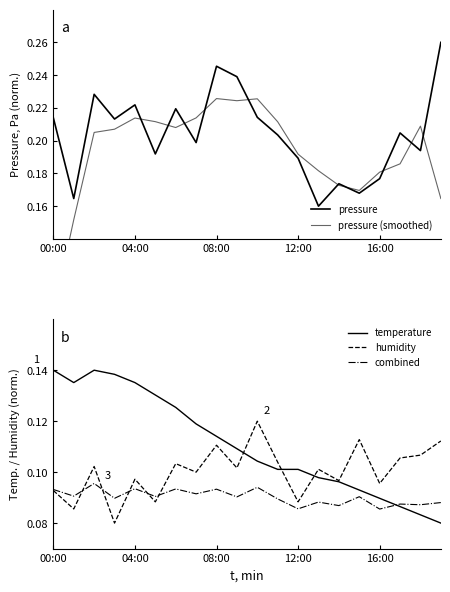

Reading right to left, list all the values displayed in this chart.

pressure: 0.3	0.2	0.2	0.2	0.2	0.2	0.2	0.2	0.2	0.2	0.2	0.2	0.2	0.2	0.2	0.2	0.2	0.2	0.2	0.2
pressure (smoothed): 0.2	0.2	0.2	0.2	0.2	0.2	0.2	0.2	0.2	0.2	0.2	0.2	0.2	0.2	0.2	0.2	0.2	0.2	0.2	0.1
temperature: 0.1	0.1	0.1	0.1	0.1	0.1	0.1	0.1	0.1	0.1	0.1	0.1	0.1	0.1	0.1	0.1	0.1	0.1	0.1	0.1
humidity: 0.1	0.1	0.1	0.1	0.1	0.1	0.1	0.1	0.1	0.1	0.1	0.1	0.1	0.1	0.1	0.1	0.1	0.1	0.1	0.1
combined: 0.1	0.1	0.1	0.1	0.1	0.1	0.1	0.1	0.1	0.1	0.1	0.1	0.1	0.1	0.1	0.1	0.1	0.1	0.1	0.1